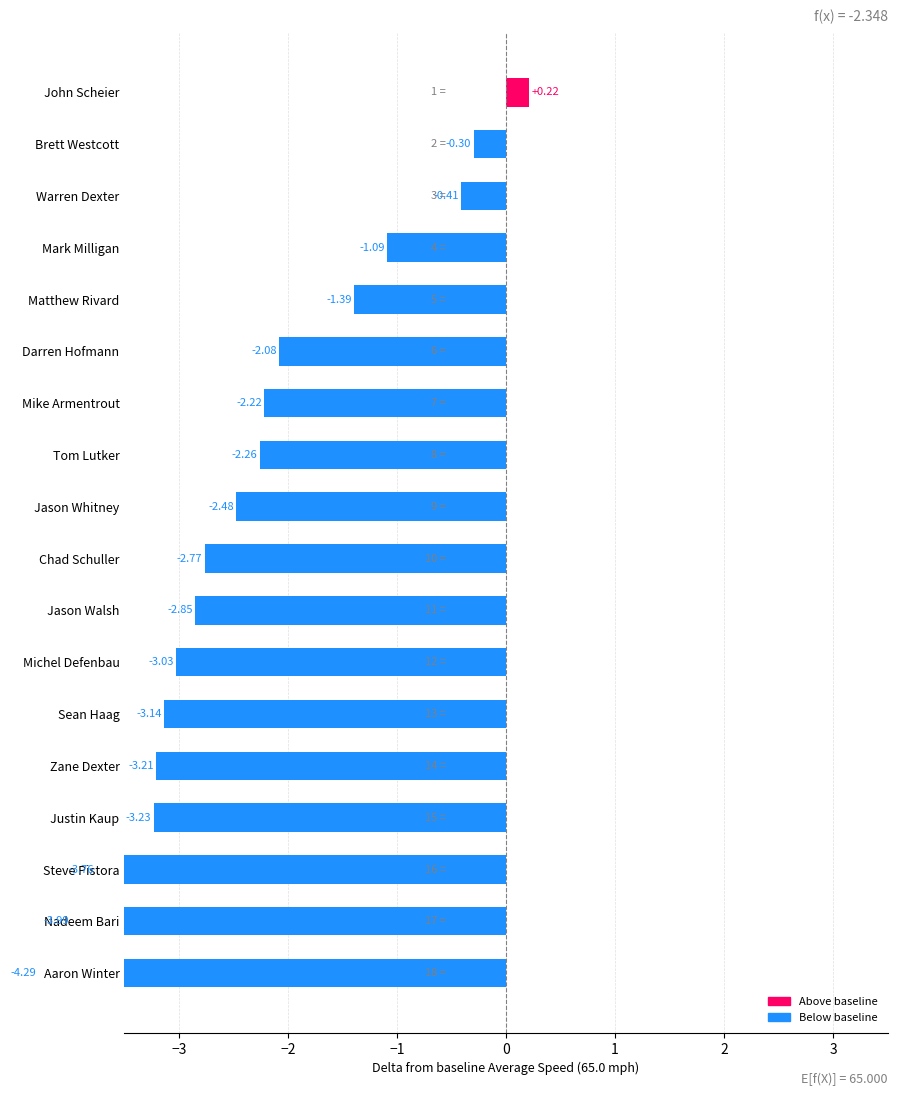

What position from the left is Jason Whitney?

9